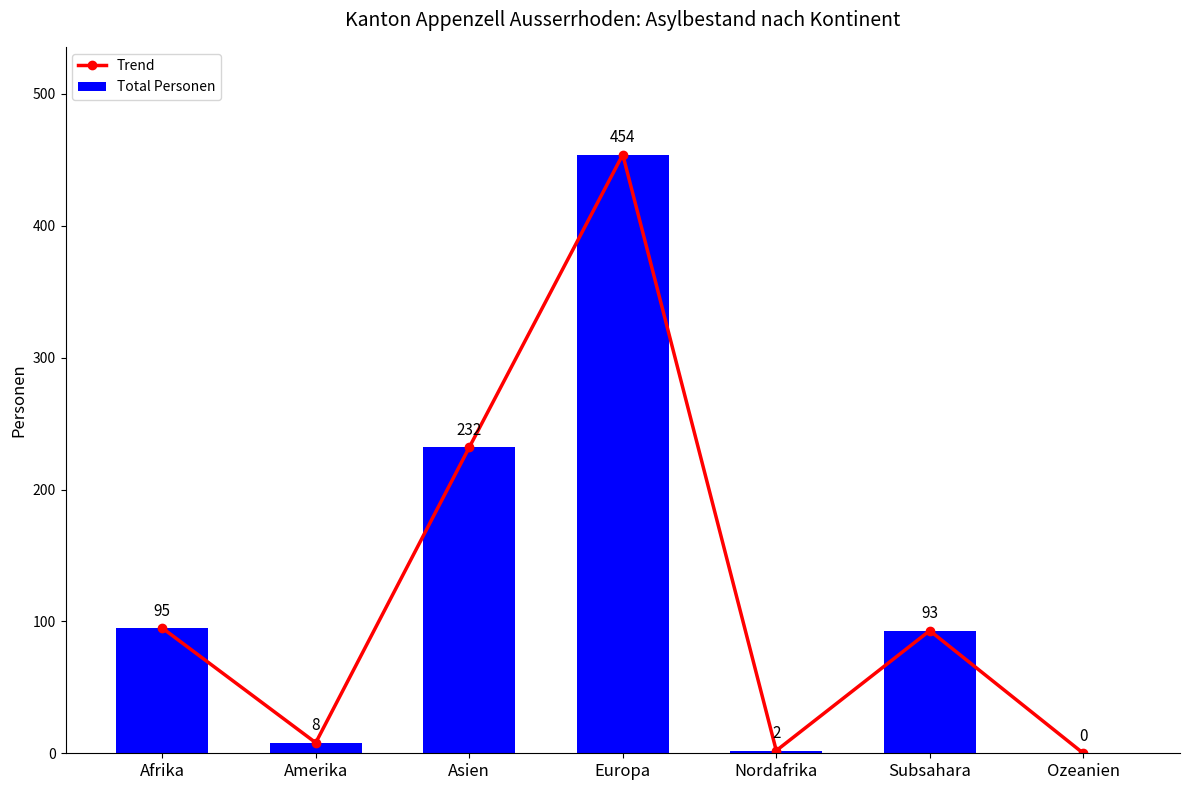

At how many categories does at least one series exceed 393?

1